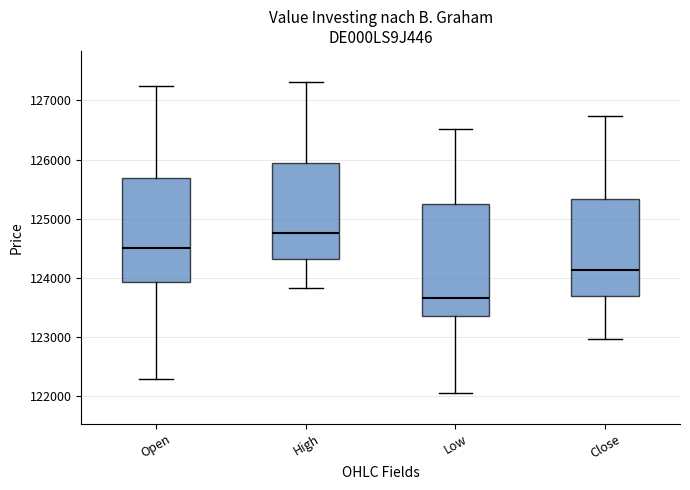

Comparing the boxes themselves (not the whiskers), which one is the tallest?

Low